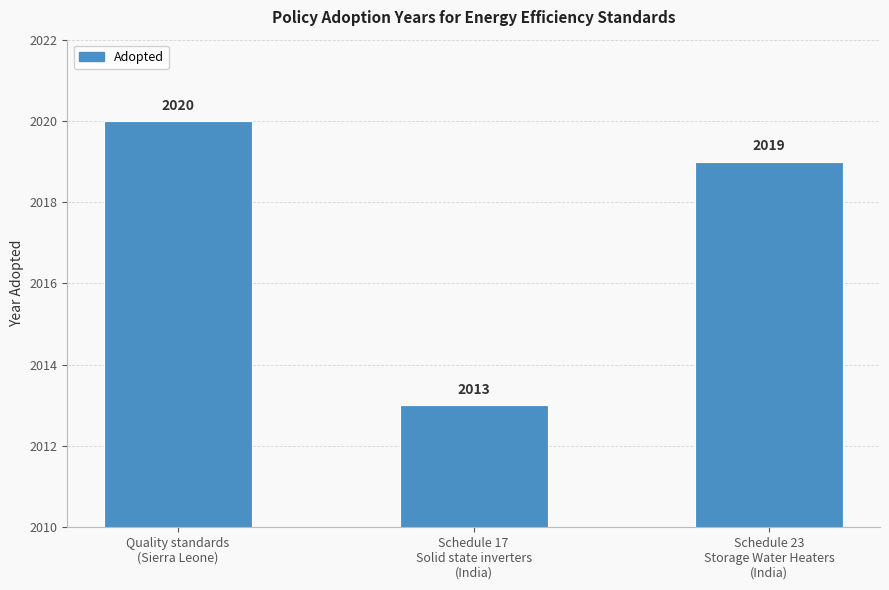

Read the value at Quality standards
(Sierra Leone).

2020